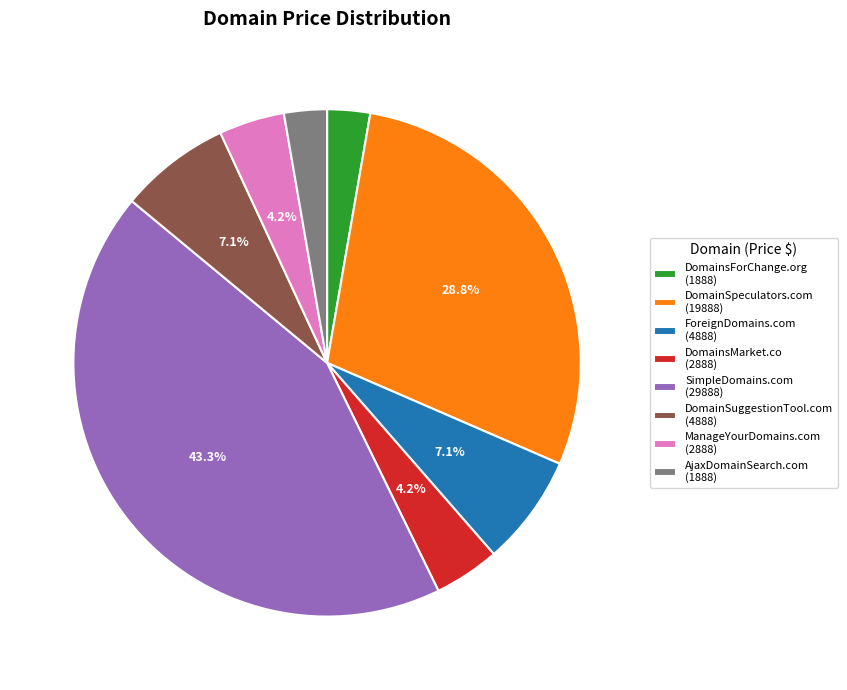

Does AjaxDomainSearch.com account for over 50% of the chart?

No